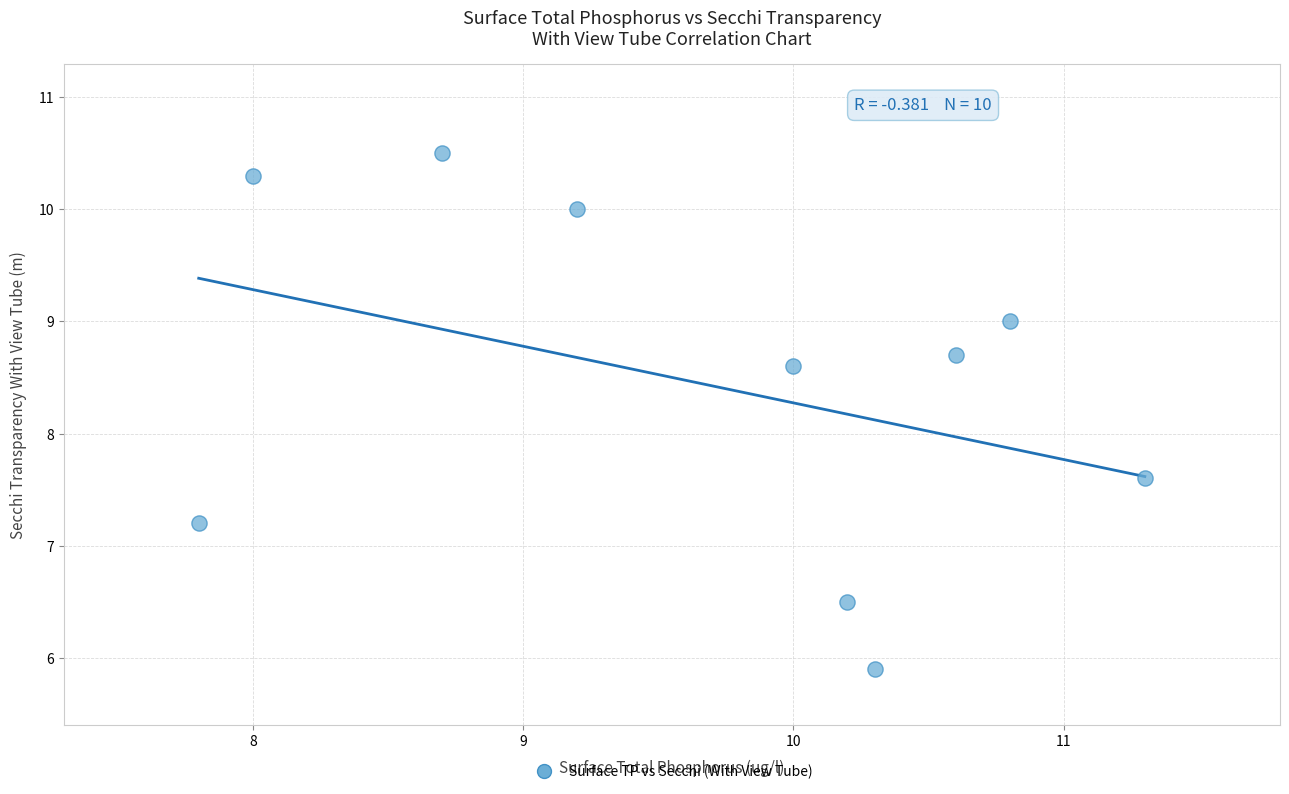

What is the average Y value?

8.4